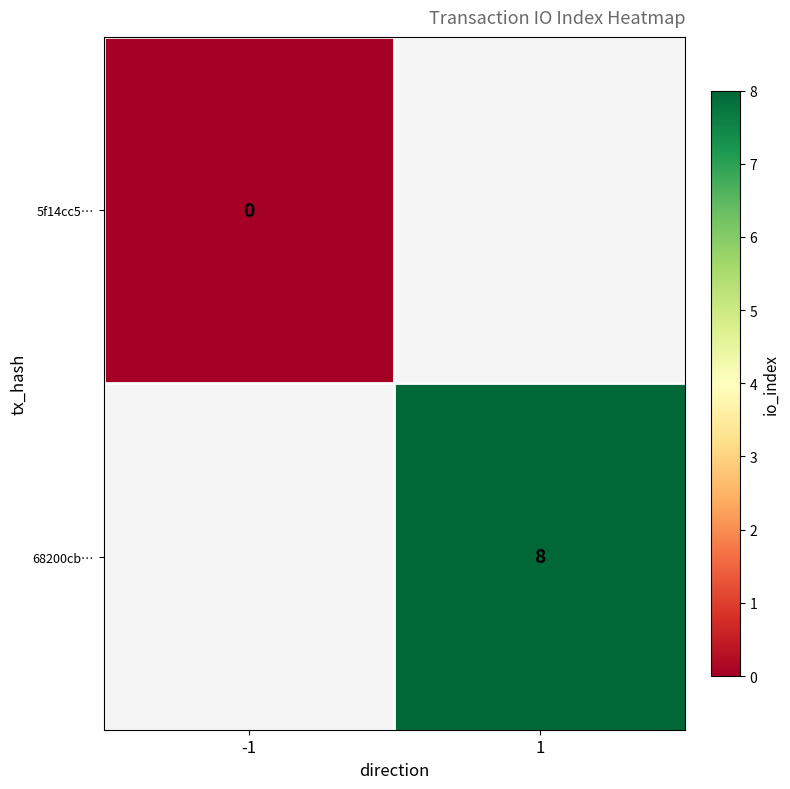

Is it true that 68200cb… equals 12.2 at 1?

False